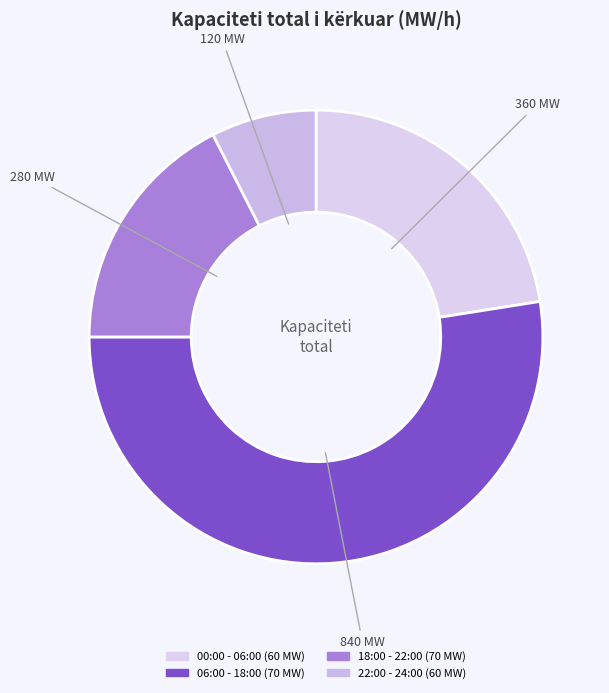

How many slices are in this pie chart?

4